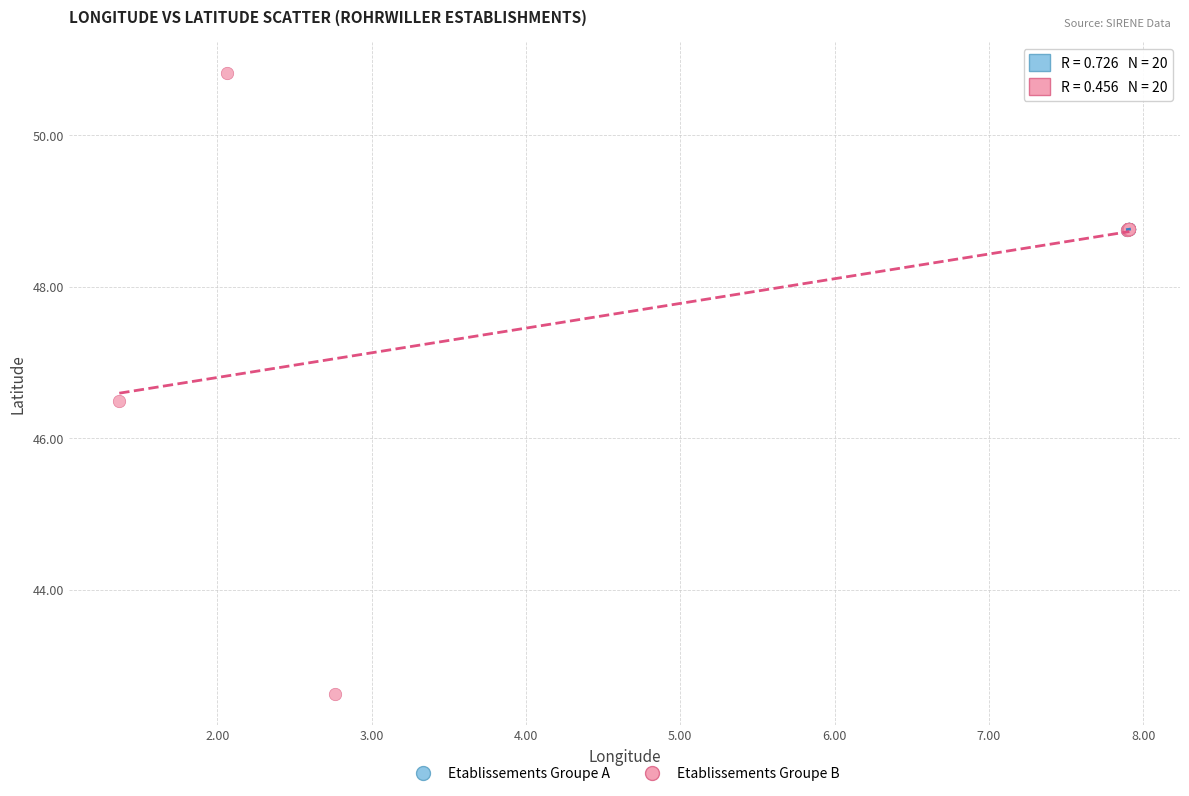

Which series has the widest spread of Y values?

Etablissements Groupe B